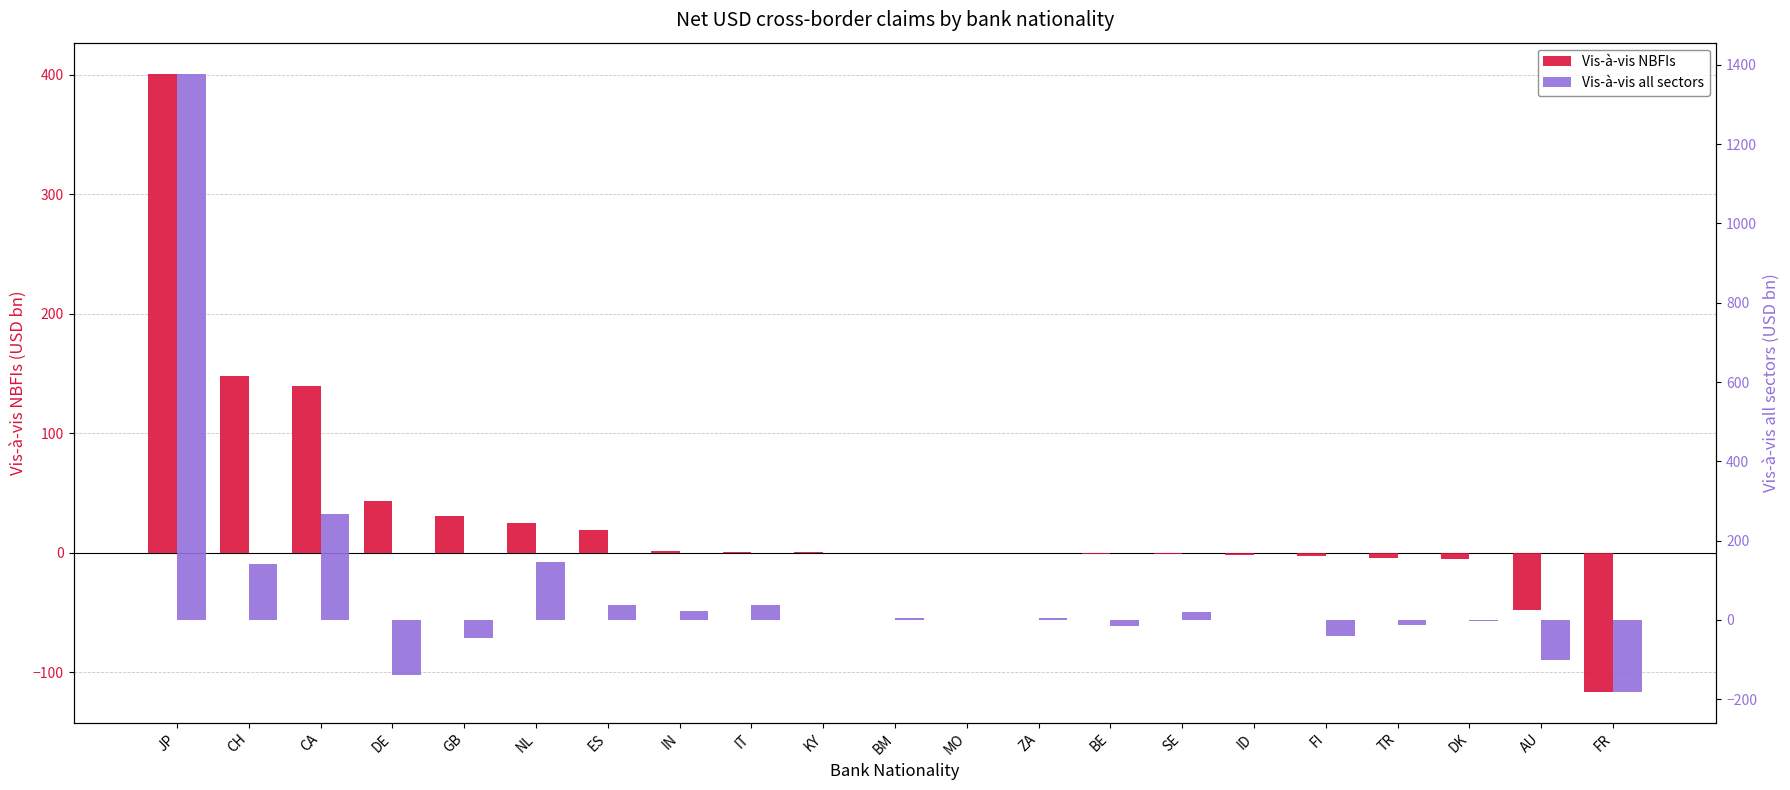

How many series are shown in this chart?

2